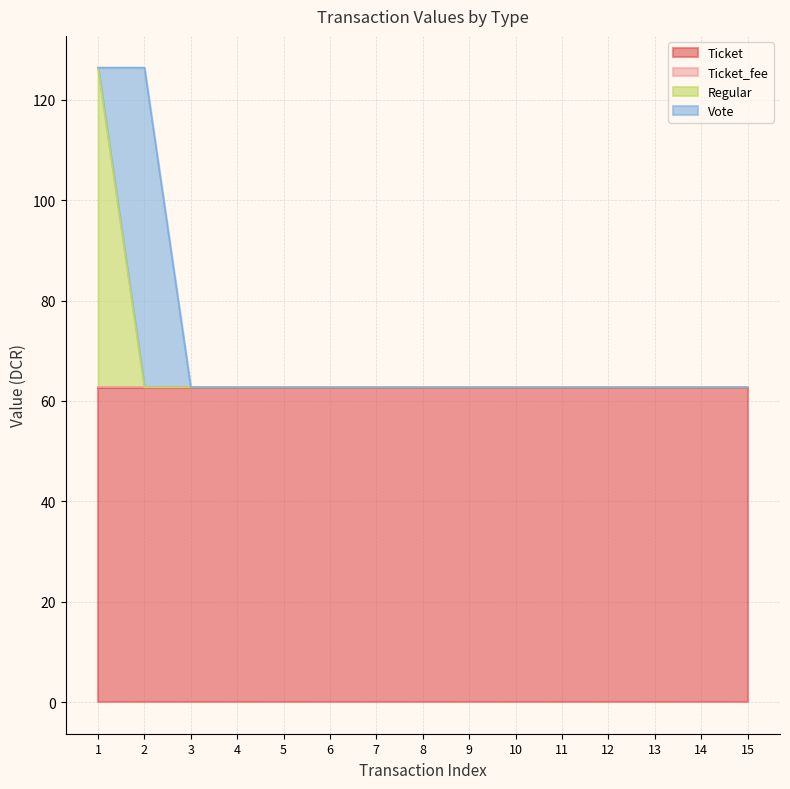

True or false: Ticket has a value of 21.7 at 11.

False